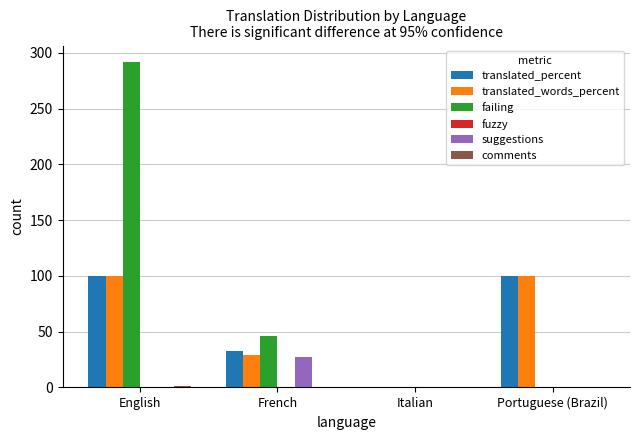

The value of translated_words_percent at French is 29.4. True or false?

True